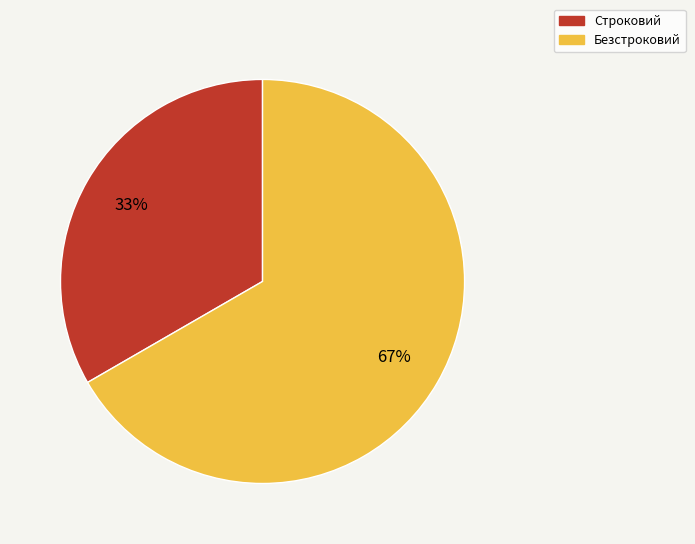

The Безстроковий slice represents 67% of the pie. True or false?

True